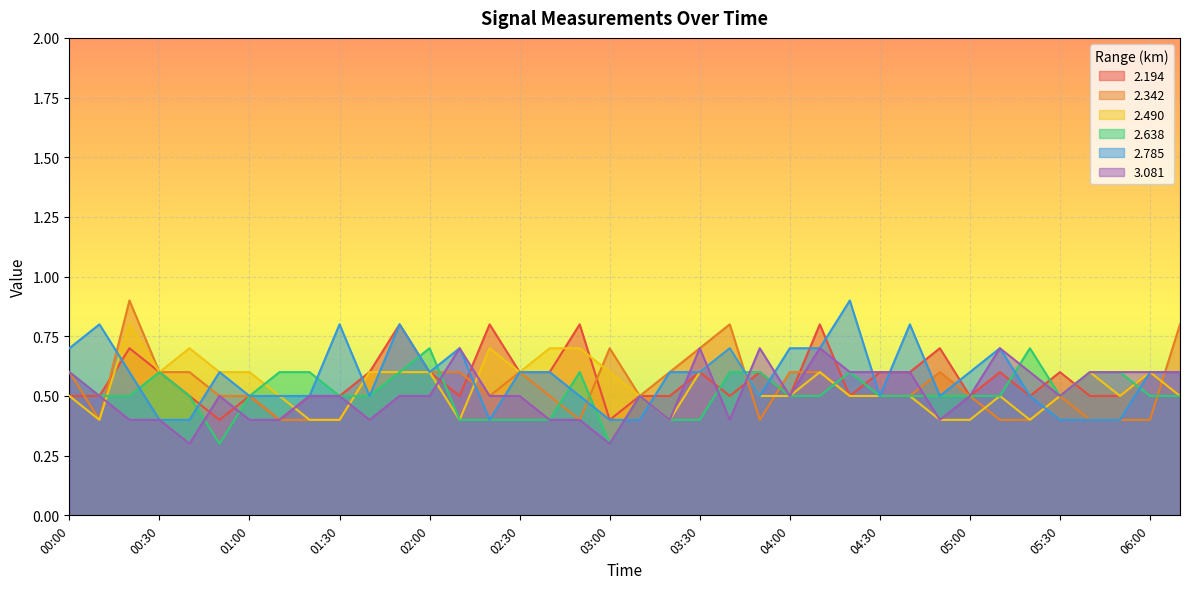

What is the value of the   2.490 point at the 15th from the left?

0.7